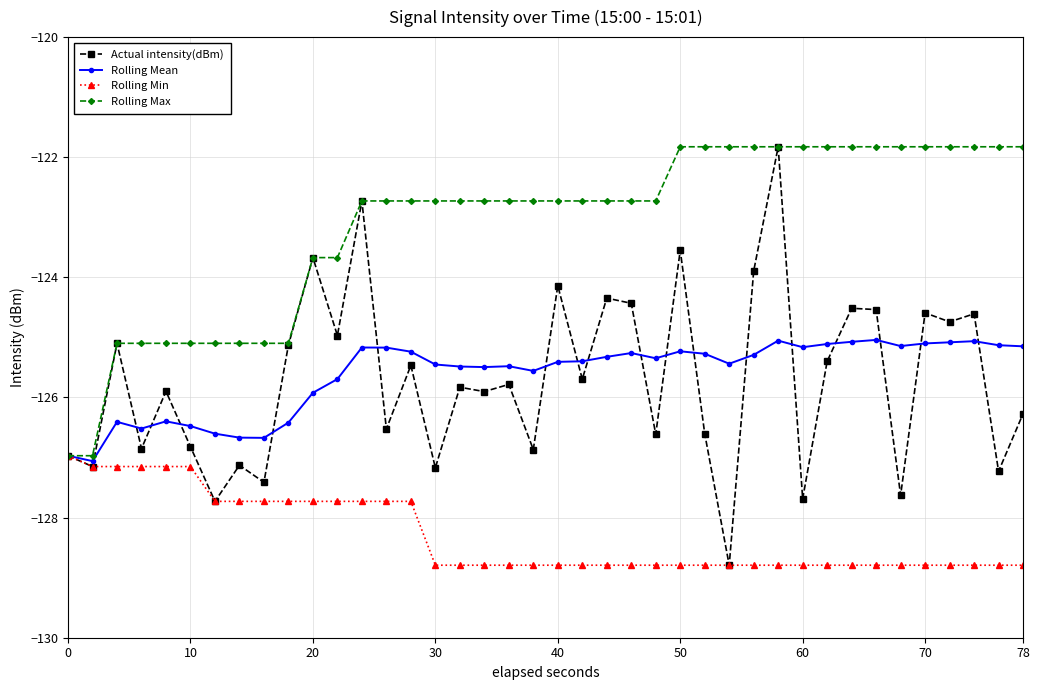

How many lines are shown in the chart?

4